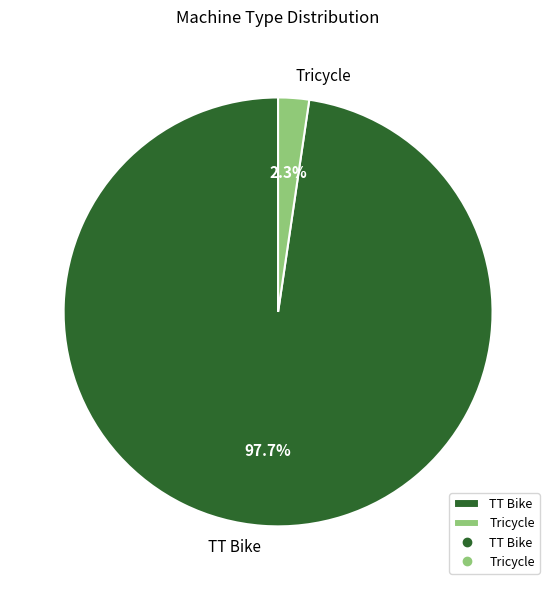

Combined, do TT Bike and Tricycle account for over 50%?

Yes